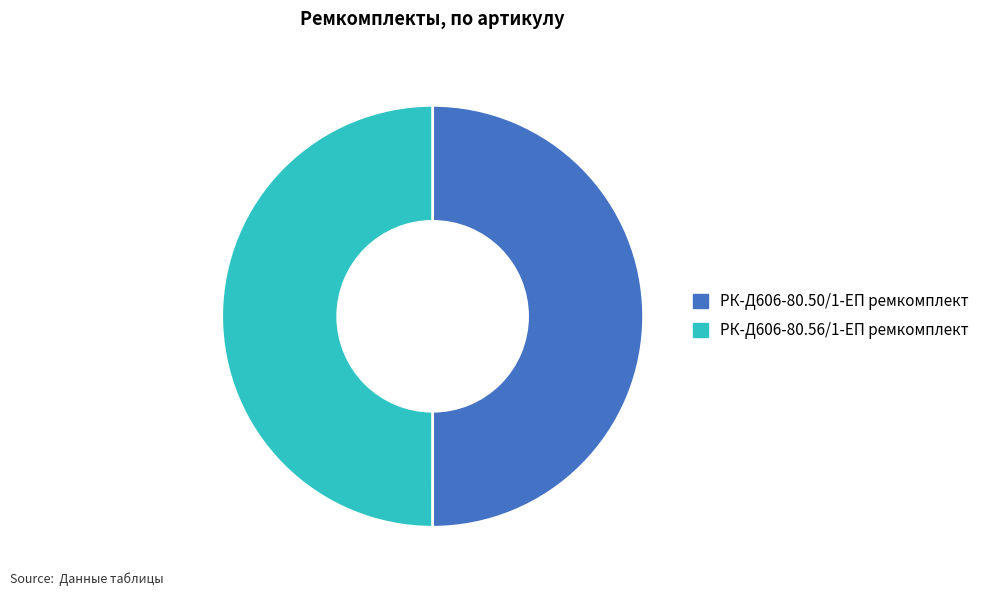

Is it true that РК-Д606-80.50/1-ЕП ремкомплект is 50% of the pie?

True